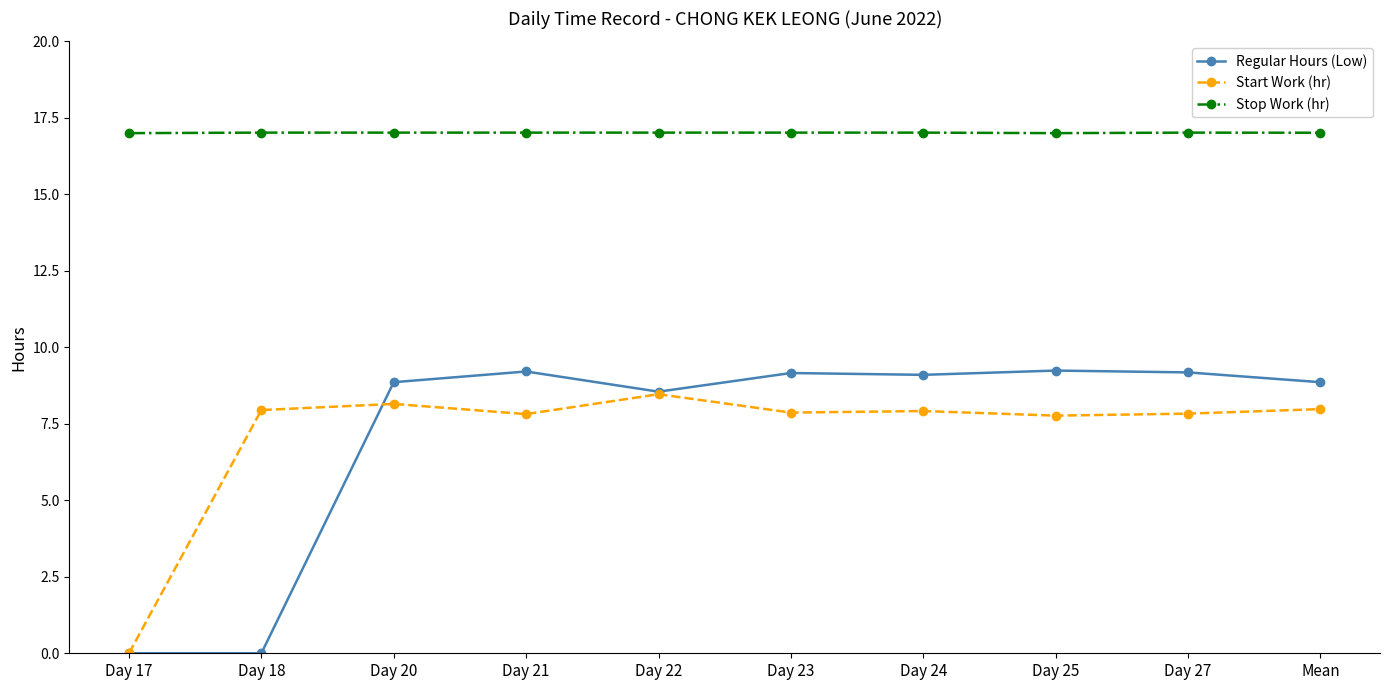

The value of Start Work (hr) at Day 24 is 7.9. True or false?

True